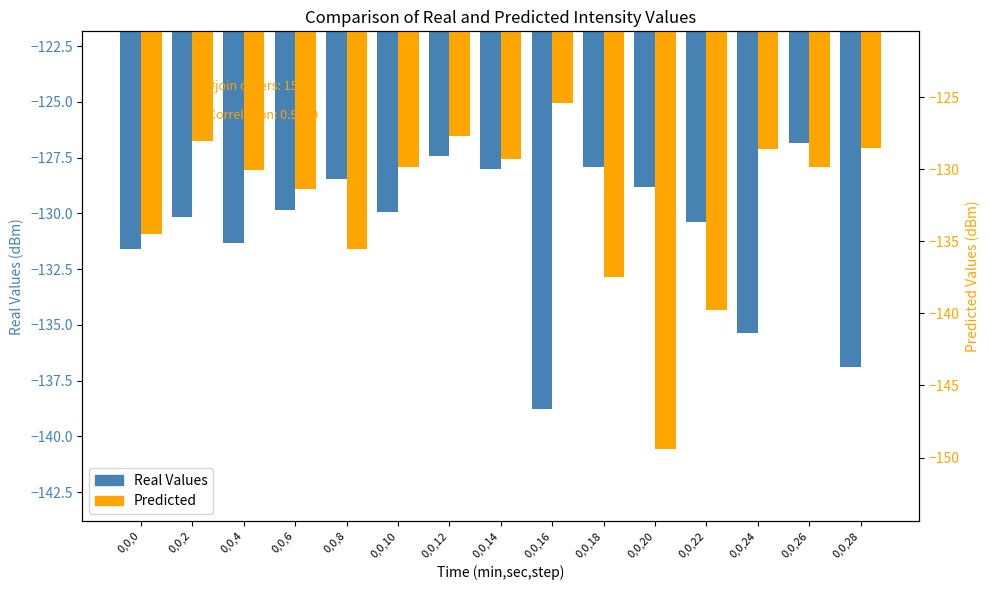

Is the value of Real Values at 0,0,6 greater than the value of Predicted at 0,0,2?

No